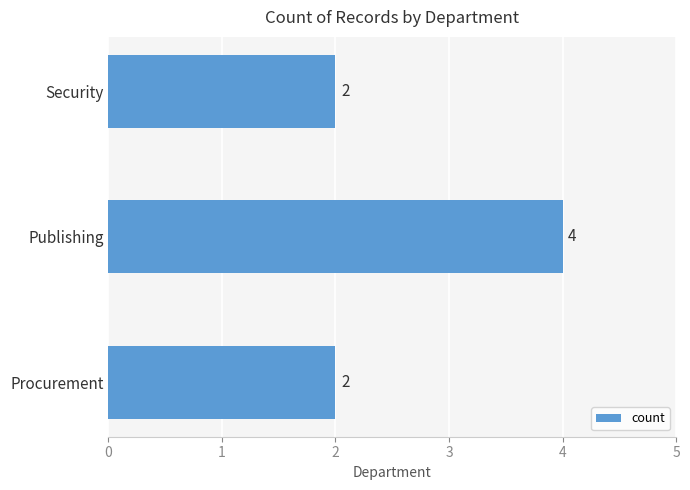

Count the values in the range 2 to 4.

3